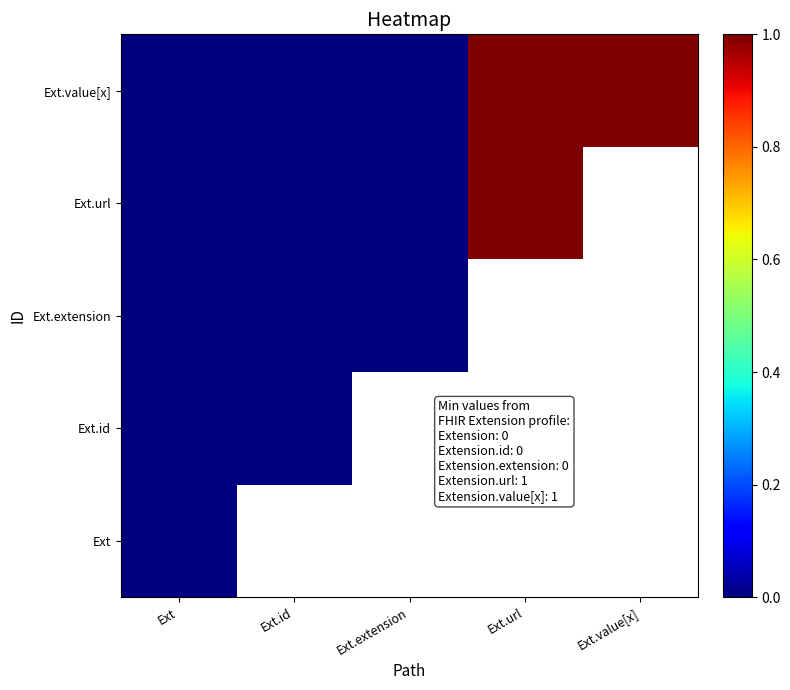

Rank the series by their maximum value, from highest to lowest.

Ext, Ext.id, Ext.extension, Ext.url, Ext.value[x]